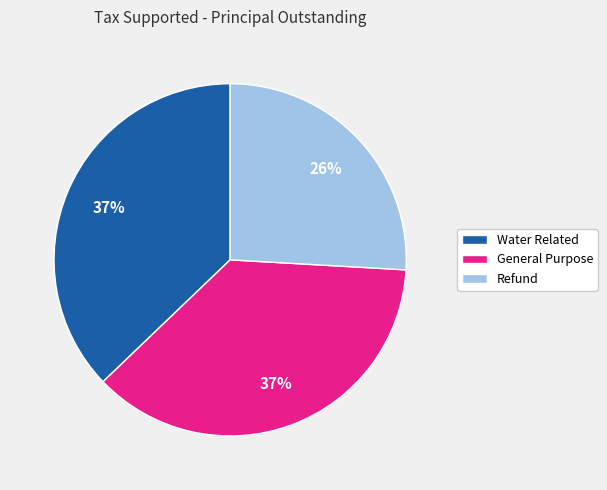

Between Refund and General Purpose, which is larger?

General Purpose